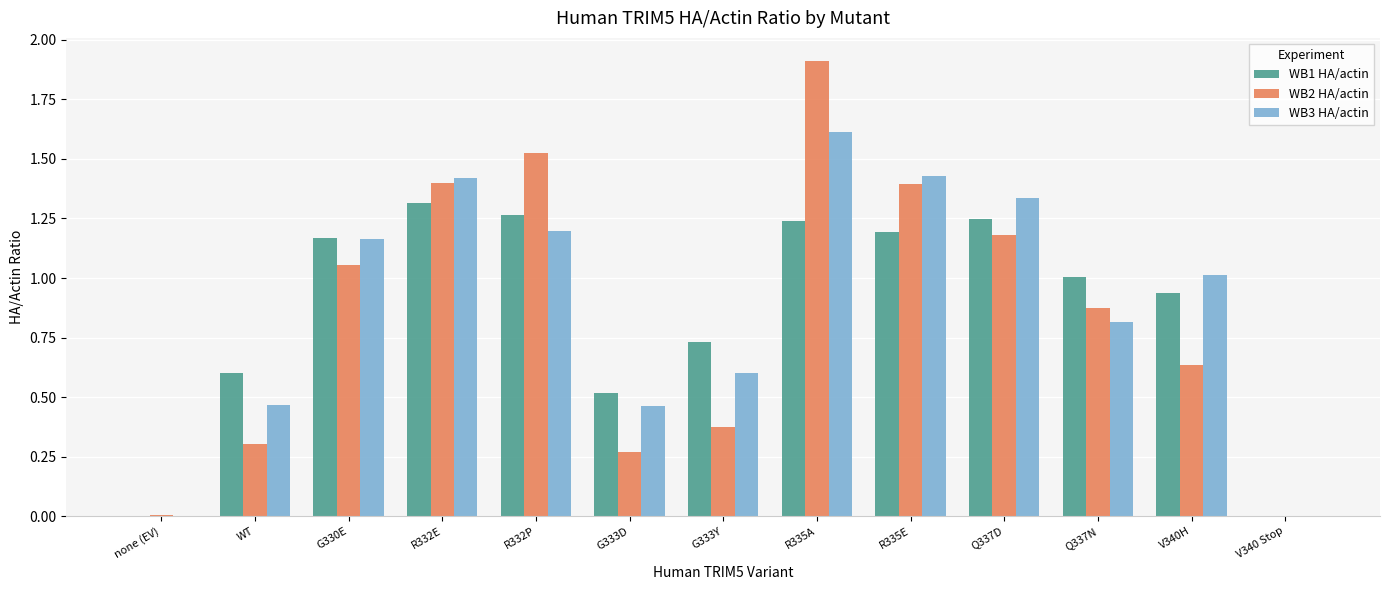

Which series has the largest total across all categories?

WB3 HA/actin